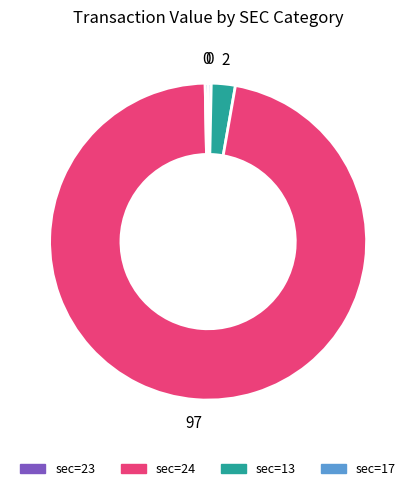

Is there a majority slice in this chart?

Yes